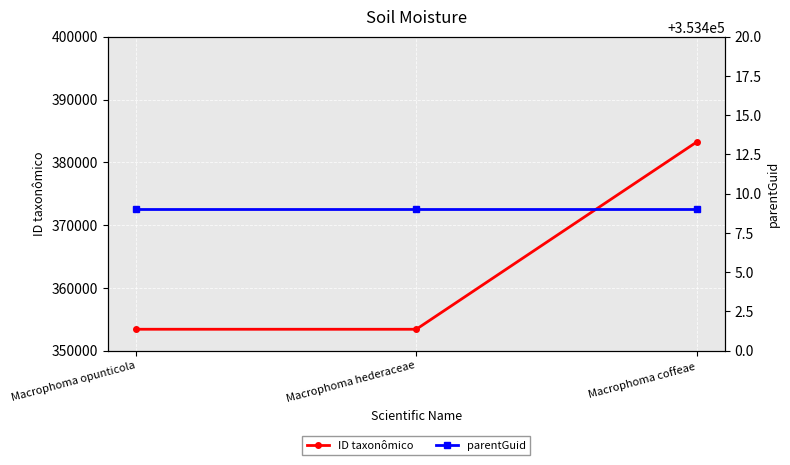

Does the chart display data point markers on the line(s)?

Yes